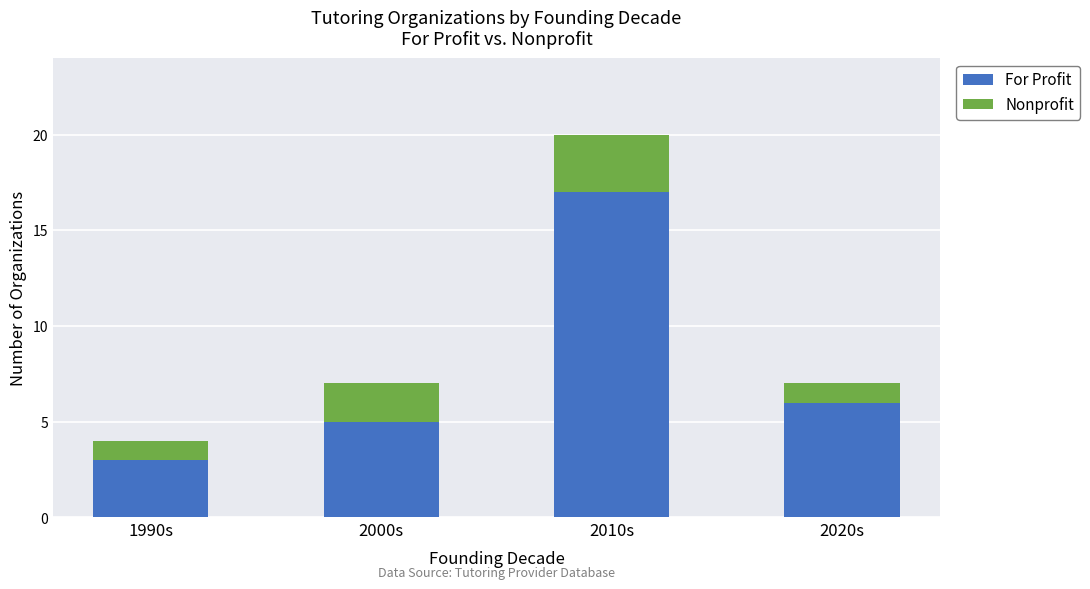

What is the total value across all series at 2020s?

7